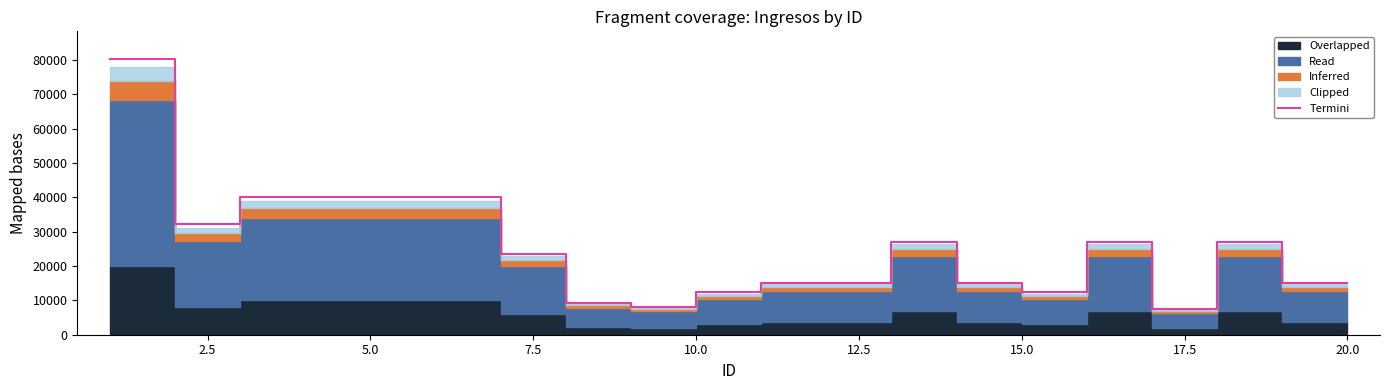

What is the lowest value of the Termini series?

7402.0